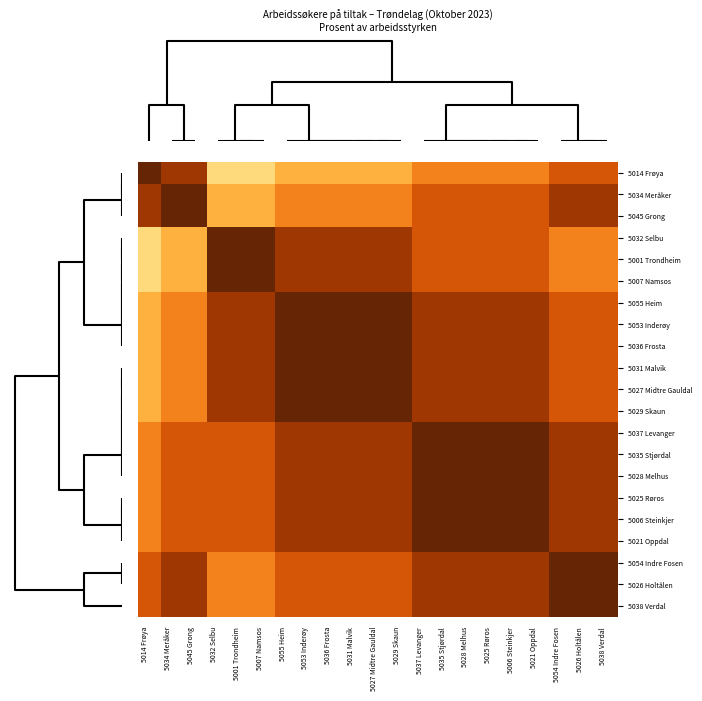

Reading left to right, what are all the values shown in this chart?

5014 Frøya: 5014 Frøya=1.0	5034 Meråker=0.9	5045 Grong=0.9	5032 Selbu=0.3	5001 Trondheim=0.3	5007 Namsos=0.3	5055 Heim=0.4	5053 Inderøy=0.4	5036 Frosta=0.4	5031 Malvik=0.4	5027 Midtre Gauldal=0.4	5029 Skaun=0.4	5037 Levanger=0.6	5035 Stjørdal=0.6	5028 Melhus=0.6	5025 Røros=0.6	5006 Steinkjer=0.6	5021 Oppdal=0.6	5054 Indre Fosen=0.7	5026 Holtålen=0.7	5038 Verdal=0.7
5034 Meråker: 5014 Frøya=0.9	5034 Meråker=1.0	5045 Grong=1.0	5032 Selbu=0.4	5001 Trondheim=0.4	5007 Namsos=0.4	5055 Heim=0.6	5053 Inderøy=0.6	5036 Frosta=0.6	5031 Malvik=0.6	5027 Midtre Gauldal=0.6	5029 Skaun=0.6	5037 Levanger=0.7	5035 Stjørdal=0.7	5028 Melhus=0.7	5025 Røros=0.7	5006 Steinkjer=0.7	5021 Oppdal=0.7	5054 Indre Fosen=0.9	5026 Holtålen=0.9	5038 Verdal=0.9
5045 Grong: 5014 Frøya=0.9	5034 Meråker=1.0	5045 Grong=1.0	5032 Selbu=0.4	5001 Trondheim=0.4	5007 Namsos=0.4	5055 Heim=0.6	5053 Inderøy=0.6	5036 Frosta=0.6	5031 Malvik=0.6	5027 Midtre Gauldal=0.6	5029 Skaun=0.6	5037 Levanger=0.7	5035 Stjørdal=0.7	5028 Melhus=0.7	5025 Røros=0.7	5006 Steinkjer=0.7	5021 Oppdal=0.7	5054 Indre Fosen=0.9	5026 Holtålen=0.9	5038 Verdal=0.9
5032 Selbu: 5014 Frøya=0.3	5034 Meråker=0.4	5045 Grong=0.4	5032 Selbu=1.0	5001 Trondheim=1.0	5007 Namsos=1.0	5055 Heim=0.9	5053 Inderøy=0.9	5036 Frosta=0.9	5031 Malvik=0.9	5027 Midtre Gauldal=0.9	5029 Skaun=0.9	5037 Levanger=0.7	5035 Stjørdal=0.7	5028 Melhus=0.7	5025 Røros=0.7	5006 Steinkjer=0.7	5021 Oppdal=0.7	5054 Indre Fosen=0.6	5026 Holtålen=0.6	5038 Verdal=0.6
5001 Trondheim: 5014 Frøya=0.3	5034 Meråker=0.4	5045 Grong=0.4	5032 Selbu=1.0	5001 Trondheim=1.0	5007 Namsos=1.0	5055 Heim=0.9	5053 Inderøy=0.9	5036 Frosta=0.9	5031 Malvik=0.9	5027 Midtre Gauldal=0.9	5029 Skaun=0.9	5037 Levanger=0.7	5035 Stjørdal=0.7	5028 Melhus=0.7	5025 Røros=0.7	5006 Steinkjer=0.7	5021 Oppdal=0.7	5054 Indre Fosen=0.6	5026 Holtålen=0.6	5038 Verdal=0.6
5007 Namsos: 5014 Frøya=0.3	5034 Meråker=0.4	5045 Grong=0.4	5032 Selbu=1.0	5001 Trondheim=1.0	5007 Namsos=1.0	5055 Heim=0.9	5053 Inderøy=0.9	5036 Frosta=0.9	5031 Malvik=0.9	5027 Midtre Gauldal=0.9	5029 Skaun=0.9	5037 Levanger=0.7	5035 Stjørdal=0.7	5028 Melhus=0.7	5025 Røros=0.7	5006 Steinkjer=0.7	5021 Oppdal=0.7	5054 Indre Fosen=0.6	5026 Holtålen=0.6	5038 Verdal=0.6
5055 Heim: 5014 Frøya=0.4	5034 Meråker=0.6	5045 Grong=0.6	5032 Selbu=0.9	5001 Trondheim=0.9	5007 Namsos=0.9	5055 Heim=1.0	5053 Inderøy=1.0	5036 Frosta=1.0	5031 Malvik=1.0	5027 Midtre Gauldal=1.0	5029 Skaun=1.0	5037 Levanger=0.9	5035 Stjørdal=0.9	5028 Melhus=0.9	5025 Røros=0.9	5006 Steinkjer=0.9	5021 Oppdal=0.9	5054 Indre Fosen=0.7	5026 Holtålen=0.7	5038 Verdal=0.7
5053 Inderøy: 5014 Frøya=0.4	5034 Meråker=0.6	5045 Grong=0.6	5032 Selbu=0.9	5001 Trondheim=0.9	5007 Namsos=0.9	5055 Heim=1.0	5053 Inderøy=1.0	5036 Frosta=1.0	5031 Malvik=1.0	5027 Midtre Gauldal=1.0	5029 Skaun=1.0	5037 Levanger=0.9	5035 Stjørdal=0.9	5028 Melhus=0.9	5025 Røros=0.9	5006 Steinkjer=0.9	5021 Oppdal=0.9	5054 Indre Fosen=0.7	5026 Holtålen=0.7	5038 Verdal=0.7
5036 Frosta: 5014 Frøya=0.4	5034 Meråker=0.6	5045 Grong=0.6	5032 Selbu=0.9	5001 Trondheim=0.9	5007 Namsos=0.9	5055 Heim=1.0	5053 Inderøy=1.0	5036 Frosta=1.0	5031 Malvik=1.0	5027 Midtre Gauldal=1.0	5029 Skaun=1.0	5037 Levanger=0.9	5035 Stjørdal=0.9	5028 Melhus=0.9	5025 Røros=0.9	5006 Steinkjer=0.9	5021 Oppdal=0.9	5054 Indre Fosen=0.7	5026 Holtålen=0.7	5038 Verdal=0.7
5031 Malvik: 5014 Frøya=0.4	5034 Meråker=0.6	5045 Grong=0.6	5032 Selbu=0.9	5001 Trondheim=0.9	5007 Namsos=0.9	5055 Heim=1.0	5053 Inderøy=1.0	5036 Frosta=1.0	5031 Malvik=1.0	5027 Midtre Gauldal=1.0	5029 Skaun=1.0	5037 Levanger=0.9	5035 Stjørdal=0.9	5028 Melhus=0.9	5025 Røros=0.9	5006 Steinkjer=0.9	5021 Oppdal=0.9	5054 Indre Fosen=0.7	5026 Holtålen=0.7	5038 Verdal=0.7
5027 Midtre Gauldal: 5014 Frøya=0.4	5034 Meråker=0.6	5045 Grong=0.6	5032 Selbu=0.9	5001 Trondheim=0.9	5007 Namsos=0.9	5055 Heim=1.0	5053 Inderøy=1.0	5036 Frosta=1.0	5031 Malvik=1.0	5027 Midtre Gauldal=1.0	5029 Skaun=1.0	5037 Levanger=0.9	5035 Stjørdal=0.9	5028 Melhus=0.9	5025 Røros=0.9	5006 Steinkjer=0.9	5021 Oppdal=0.9	5054 Indre Fosen=0.7	5026 Holtålen=0.7	5038 Verdal=0.7
5029 Skaun: 5014 Frøya=0.4	5034 Meråker=0.6	5045 Grong=0.6	5032 Selbu=0.9	5001 Trondheim=0.9	5007 Namsos=0.9	5055 Heim=1.0	5053 Inderøy=1.0	5036 Frosta=1.0	5031 Malvik=1.0	5027 Midtre Gauldal=1.0	5029 Skaun=1.0	5037 Levanger=0.9	5035 Stjørdal=0.9	5028 Melhus=0.9	5025 Røros=0.9	5006 Steinkjer=0.9	5021 Oppdal=0.9	5054 Indre Fosen=0.7	5026 Holtålen=0.7	5038 Verdal=0.7
5037 Levanger: 5014 Frøya=0.6	5034 Meråker=0.7	5045 Grong=0.7	5032 Selbu=0.7	5001 Trondheim=0.7	5007 Namsos=0.7	5055 Heim=0.9	5053 Inderøy=0.9	5036 Frosta=0.9	5031 Malvik=0.9	5027 Midtre Gauldal=0.9	5029 Skaun=0.9	5037 Levanger=1.0	5035 Stjørdal=1.0	5028 Melhus=1.0	5025 Røros=1.0	5006 Steinkjer=1.0	5021 Oppdal=1.0	5054 Indre Fosen=0.9	5026 Holtålen=0.9	5038 Verdal=0.9
5035 Stjørdal: 5014 Frøya=0.6	5034 Meråker=0.7	5045 Grong=0.7	5032 Selbu=0.7	5001 Trondheim=0.7	5007 Namsos=0.7	5055 Heim=0.9	5053 Inderøy=0.9	5036 Frosta=0.9	5031 Malvik=0.9	5027 Midtre Gauldal=0.9	5029 Skaun=0.9	5037 Levanger=1.0	5035 Stjørdal=1.0	5028 Melhus=1.0	5025 Røros=1.0	5006 Steinkjer=1.0	5021 Oppdal=1.0	5054 Indre Fosen=0.9	5026 Holtålen=0.9	5038 Verdal=0.9
5028 Melhus: 5014 Frøya=0.6	5034 Meråker=0.7	5045 Grong=0.7	5032 Selbu=0.7	5001 Trondheim=0.7	5007 Namsos=0.7	5055 Heim=0.9	5053 Inderøy=0.9	5036 Frosta=0.9	5031 Malvik=0.9	5027 Midtre Gauldal=0.9	5029 Skaun=0.9	5037 Levanger=1.0	5035 Stjørdal=1.0	5028 Melhus=1.0	5025 Røros=1.0	5006 Steinkjer=1.0	5021 Oppdal=1.0	5054 Indre Fosen=0.9	5026 Holtålen=0.9	5038 Verdal=0.9
5025 Røros: 5014 Frøya=0.6	5034 Meråker=0.7	5045 Grong=0.7	5032 Selbu=0.7	5001 Trondheim=0.7	5007 Namsos=0.7	5055 Heim=0.9	5053 Inderøy=0.9	5036 Frosta=0.9	5031 Malvik=0.9	5027 Midtre Gauldal=0.9	5029 Skaun=0.9	5037 Levanger=1.0	5035 Stjørdal=1.0	5028 Melhus=1.0	5025 Røros=1.0	5006 Steinkjer=1.0	5021 Oppdal=1.0	5054 Indre Fosen=0.9	5026 Holtålen=0.9	5038 Verdal=0.9
5006 Steinkjer: 5014 Frøya=0.6	5034 Meråker=0.7	5045 Grong=0.7	5032 Selbu=0.7	5001 Trondheim=0.7	5007 Namsos=0.7	5055 Heim=0.9	5053 Inderøy=0.9	5036 Frosta=0.9	5031 Malvik=0.9	5027 Midtre Gauldal=0.9	5029 Skaun=0.9	5037 Levanger=1.0	5035 Stjørdal=1.0	5028 Melhus=1.0	5025 Røros=1.0	5006 Steinkjer=1.0	5021 Oppdal=1.0	5054 Indre Fosen=0.9	5026 Holtålen=0.9	5038 Verdal=0.9
5021 Oppdal: 5014 Frøya=0.6	5034 Meråker=0.7	5045 Grong=0.7	5032 Selbu=0.7	5001 Trondheim=0.7	5007 Namsos=0.7	5055 Heim=0.9	5053 Inderøy=0.9	5036 Frosta=0.9	5031 Malvik=0.9	5027 Midtre Gauldal=0.9	5029 Skaun=0.9	5037 Levanger=1.0	5035 Stjørdal=1.0	5028 Melhus=1.0	5025 Røros=1.0	5006 Steinkjer=1.0	5021 Oppdal=1.0	5054 Indre Fosen=0.9	5026 Holtålen=0.9	5038 Verdal=0.9
5054 Indre Fosen: 5014 Frøya=0.7	5034 Meråker=0.9	5045 Grong=0.9	5032 Selbu=0.6	5001 Trondheim=0.6	5007 Namsos=0.6	5055 Heim=0.7	5053 Inderøy=0.7	5036 Frosta=0.7	5031 Malvik=0.7	5027 Midtre Gauldal=0.7	5029 Skaun=0.7	5037 Levanger=0.9	5035 Stjørdal=0.9	5028 Melhus=0.9	5025 Røros=0.9	5006 Steinkjer=0.9	5021 Oppdal=0.9	5054 Indre Fosen=1.0	5026 Holtålen=1.0	5038 Verdal=1.0
5026 Holtålen: 5014 Frøya=0.7	5034 Meråker=0.9	5045 Grong=0.9	5032 Selbu=0.6	5001 Trondheim=0.6	5007 Namsos=0.6	5055 Heim=0.7	5053 Inderøy=0.7	5036 Frosta=0.7	5031 Malvik=0.7	5027 Midtre Gauldal=0.7	5029 Skaun=0.7	5037 Levanger=0.9	5035 Stjørdal=0.9	5028 Melhus=0.9	5025 Røros=0.9	5006 Steinkjer=0.9	5021 Oppdal=0.9	5054 Indre Fosen=1.0	5026 Holtålen=1.0	5038 Verdal=1.0
5038 Verdal: 5014 Frøya=0.7	5034 Meråker=0.9	5045 Grong=0.9	5032 Selbu=0.6	5001 Trondheim=0.6	5007 Namsos=0.6	5055 Heim=0.7	5053 Inderøy=0.7	5036 Frosta=0.7	5031 Malvik=0.7	5027 Midtre Gauldal=0.7	5029 Skaun=0.7	5037 Levanger=0.9	5035 Stjørdal=0.9	5028 Melhus=0.9	5025 Røros=0.9	5006 Steinkjer=0.9	5021 Oppdal=0.9	5054 Indre Fosen=1.0	5026 Holtålen=1.0	5038 Verdal=1.0